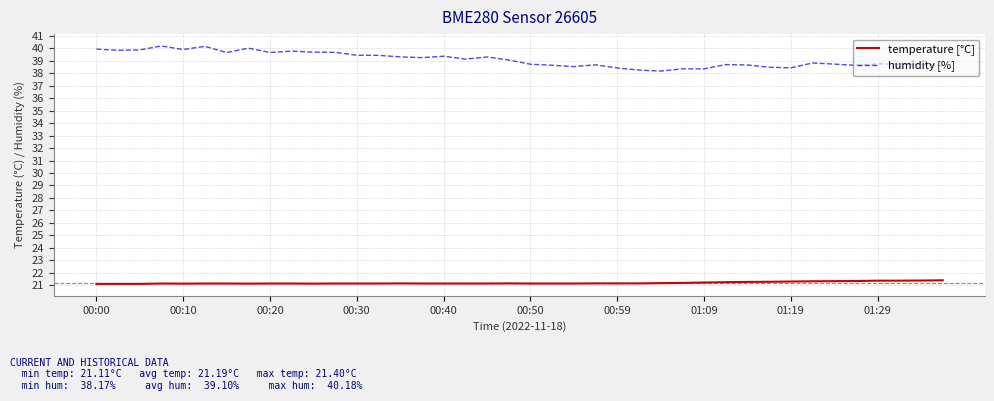

At how many categories does at least one series exceed 33?

40